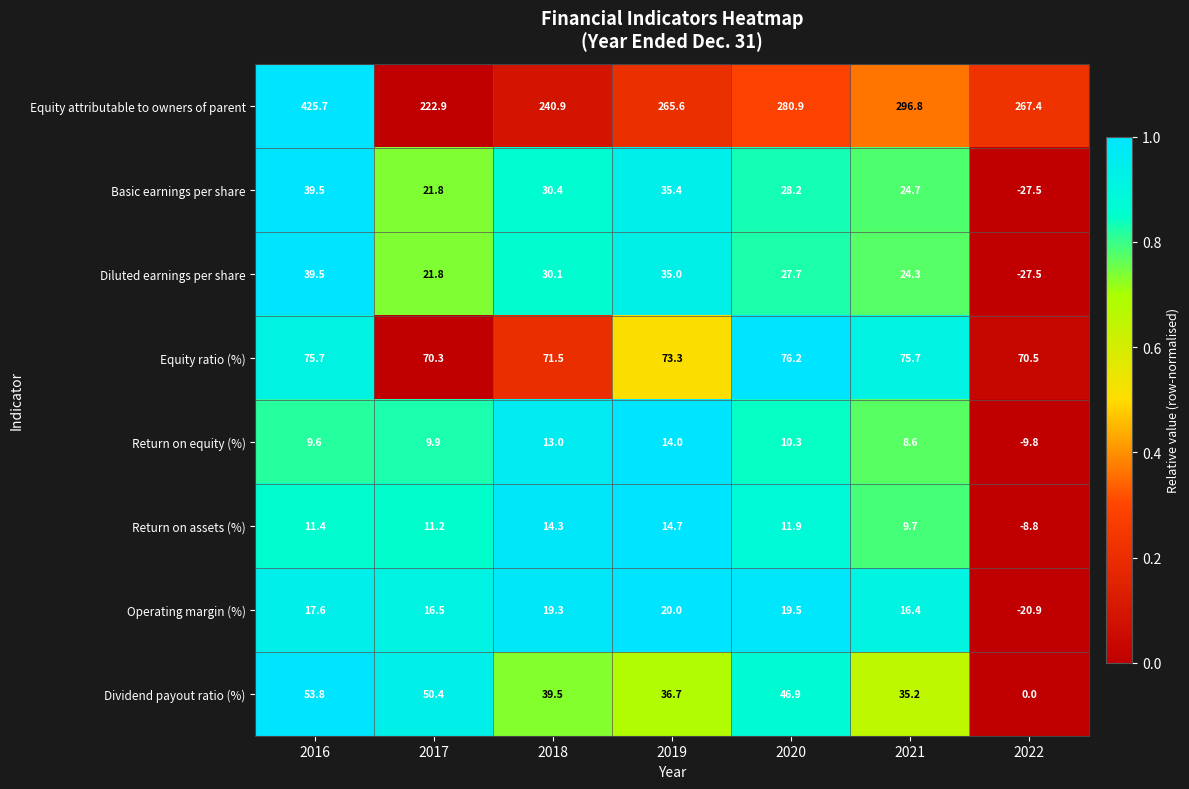

The value of Equity ratio (%) at 2022 is 70.5. True or false?

True